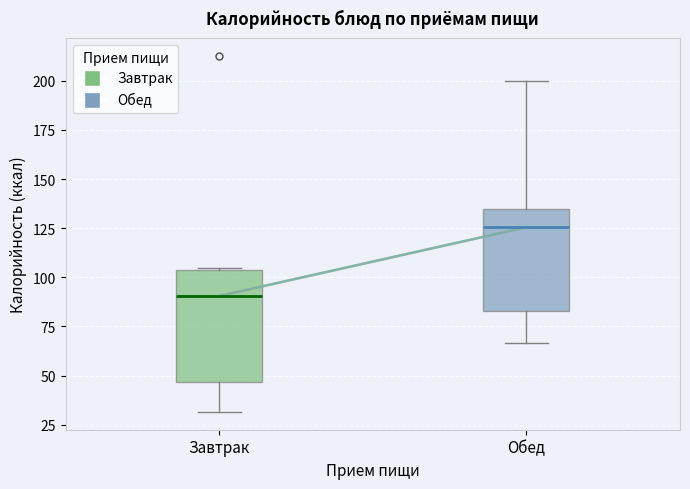

Which box's median line is the lowest?

Завтрак